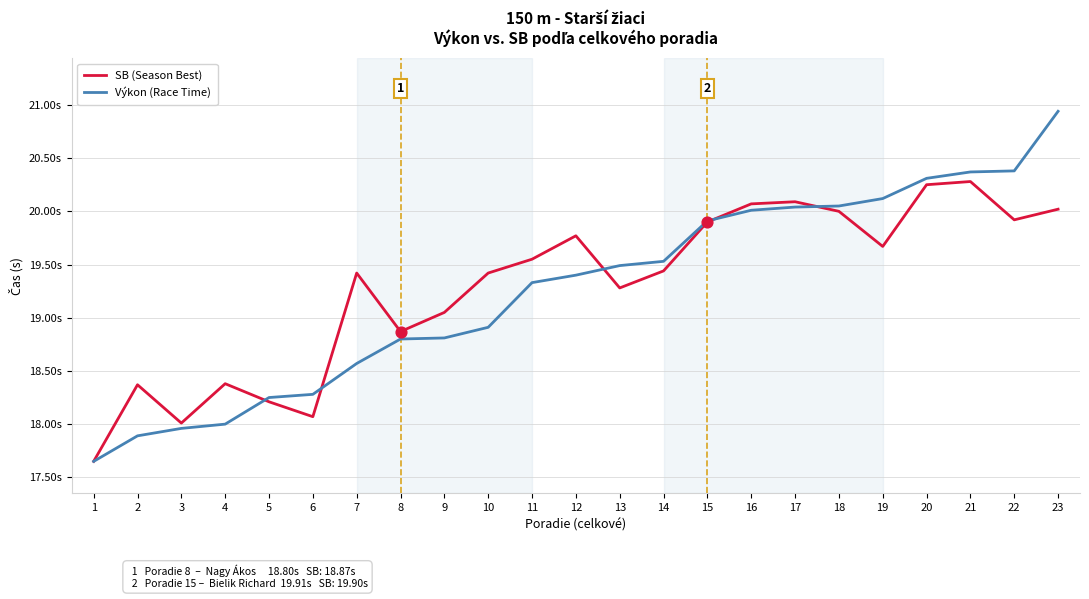

Does the chart have visible grid lines?

Yes